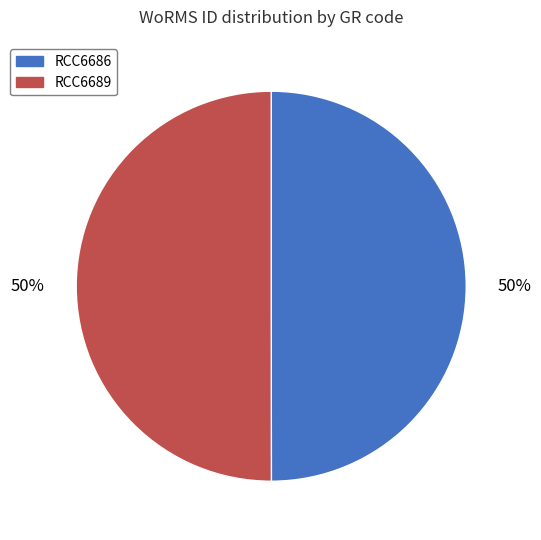

Approximately how many times larger is the value at RCC6689 compared to RCC6686?

1.0